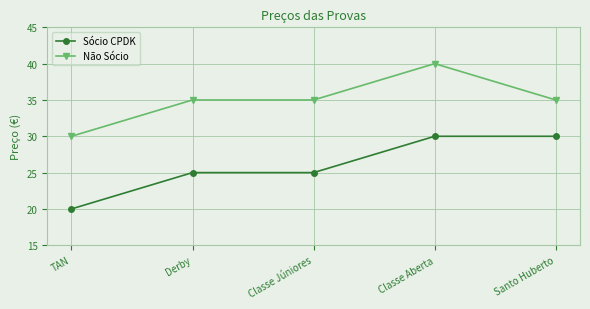

True or false: Não Sócio has a value of 35 at Classe Júniores.

True